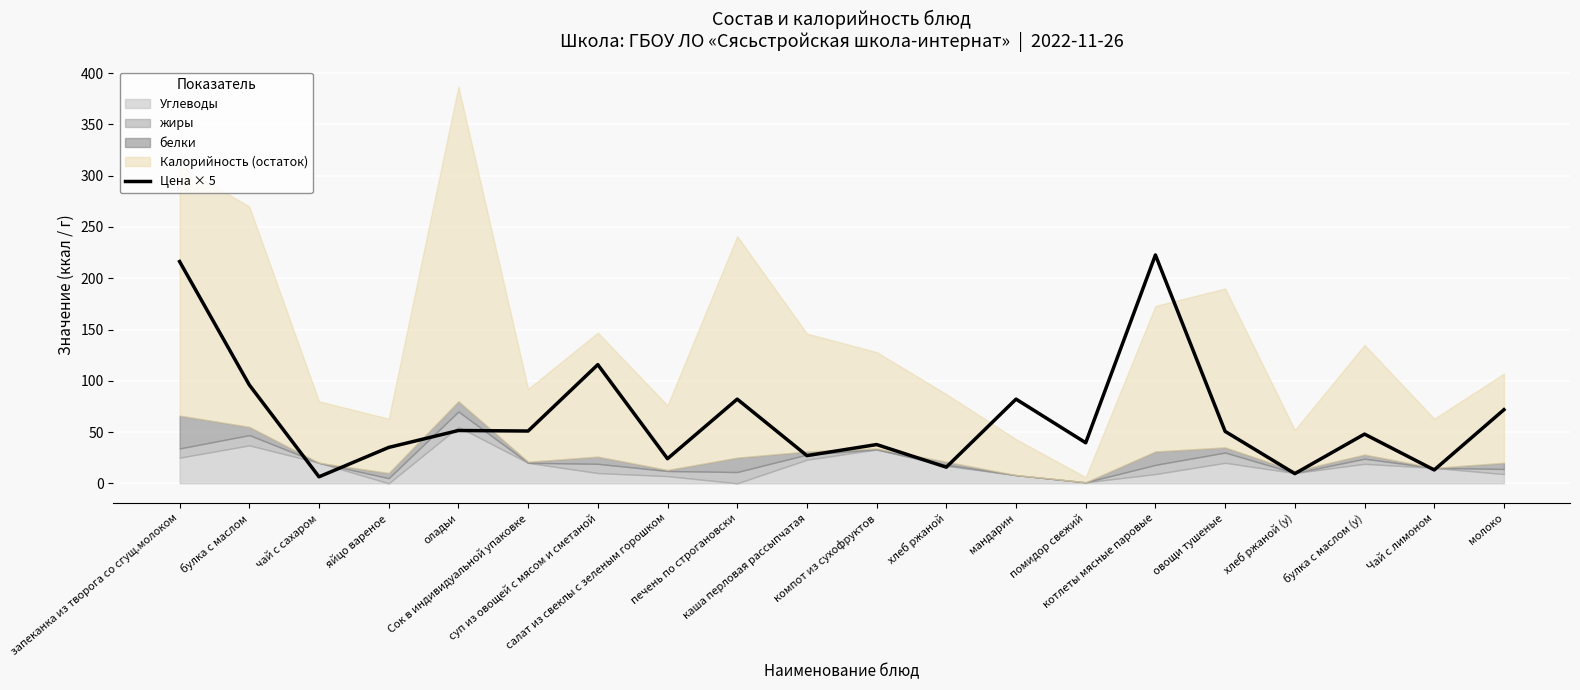

True or false: the data shows 23.1 at оладьи.

False